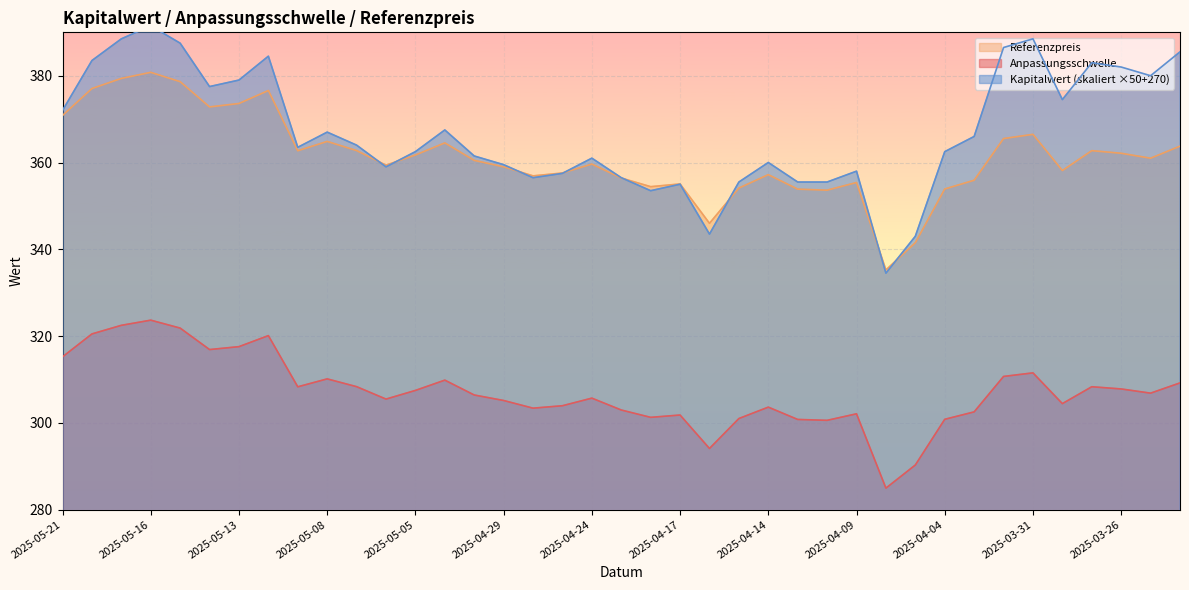

The Referenzpreis series shows 364.5 at 2025-05-02. True or false?

True